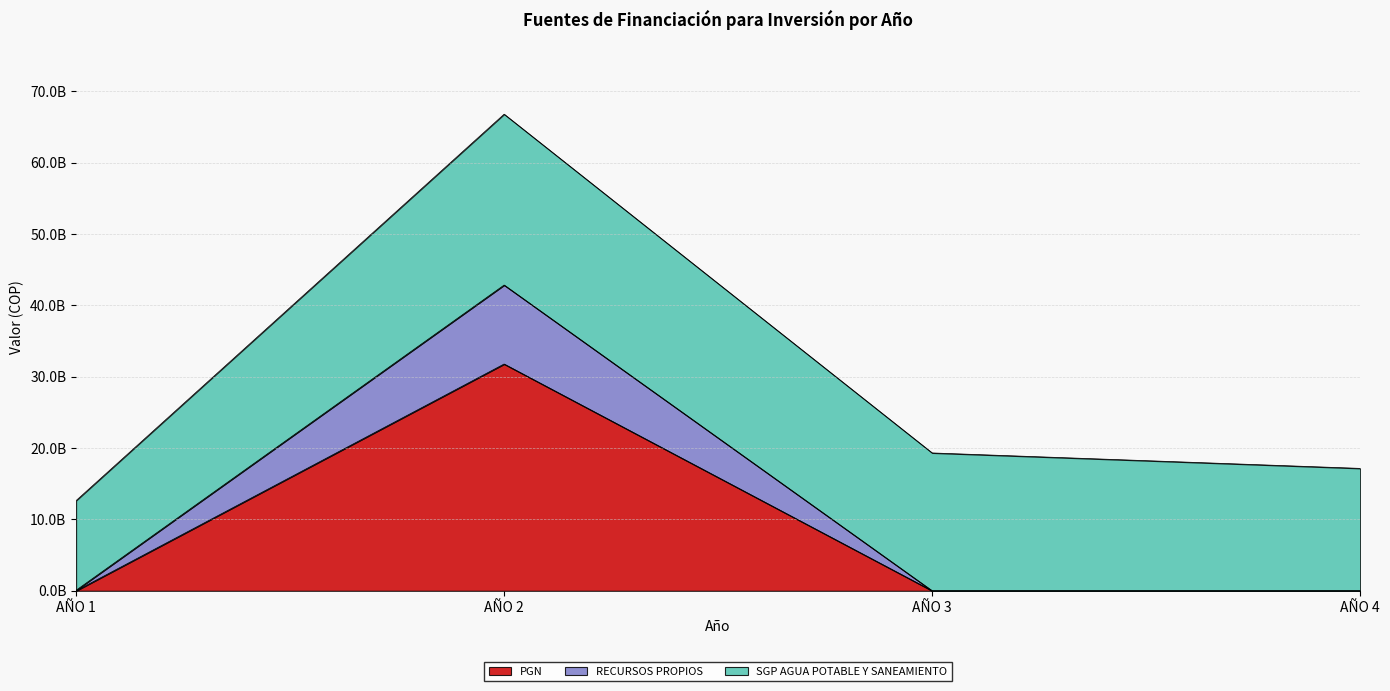

Where is RECURSOS PROPIOS nearest to the value 21422138618?

AÑO 1